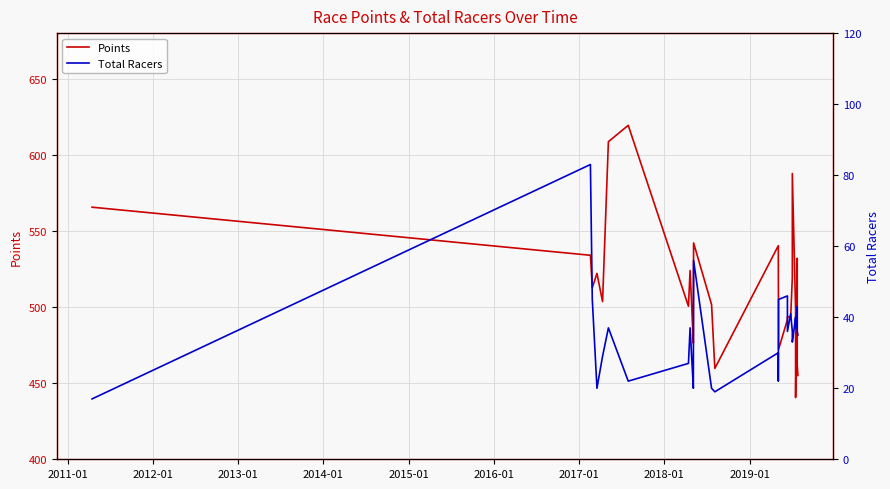

How many categories are shown in the chart?

27